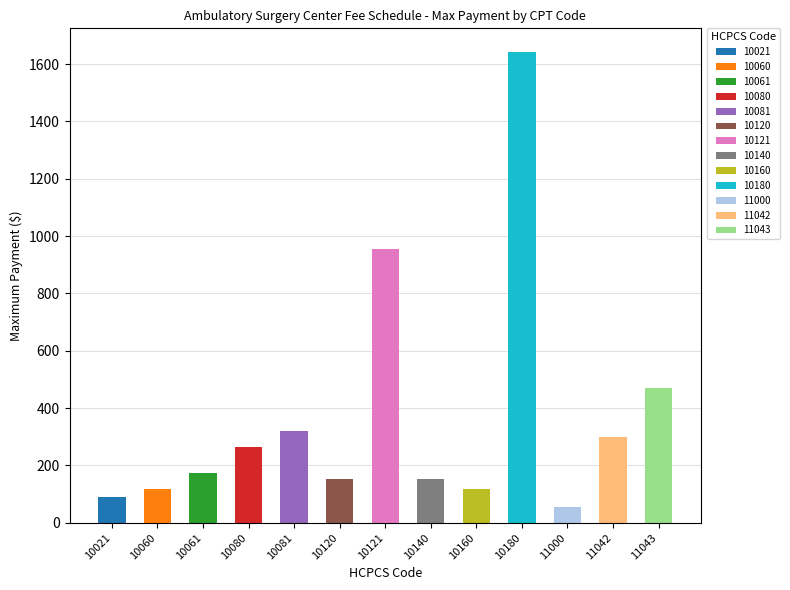

The chart shows a value of 88.7 at 10021. True or false?

True